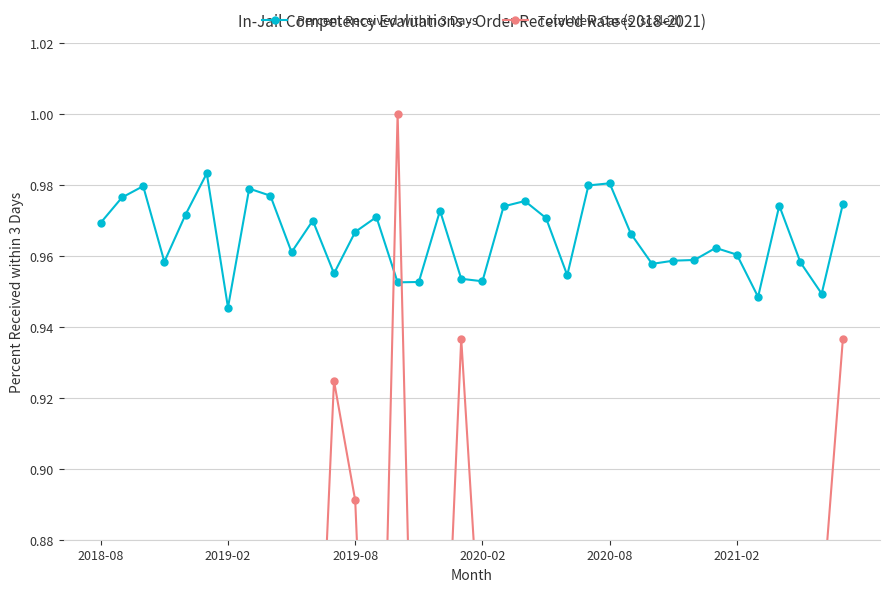

Which series has the largest total across all categories?

Percent Received within 3 Days